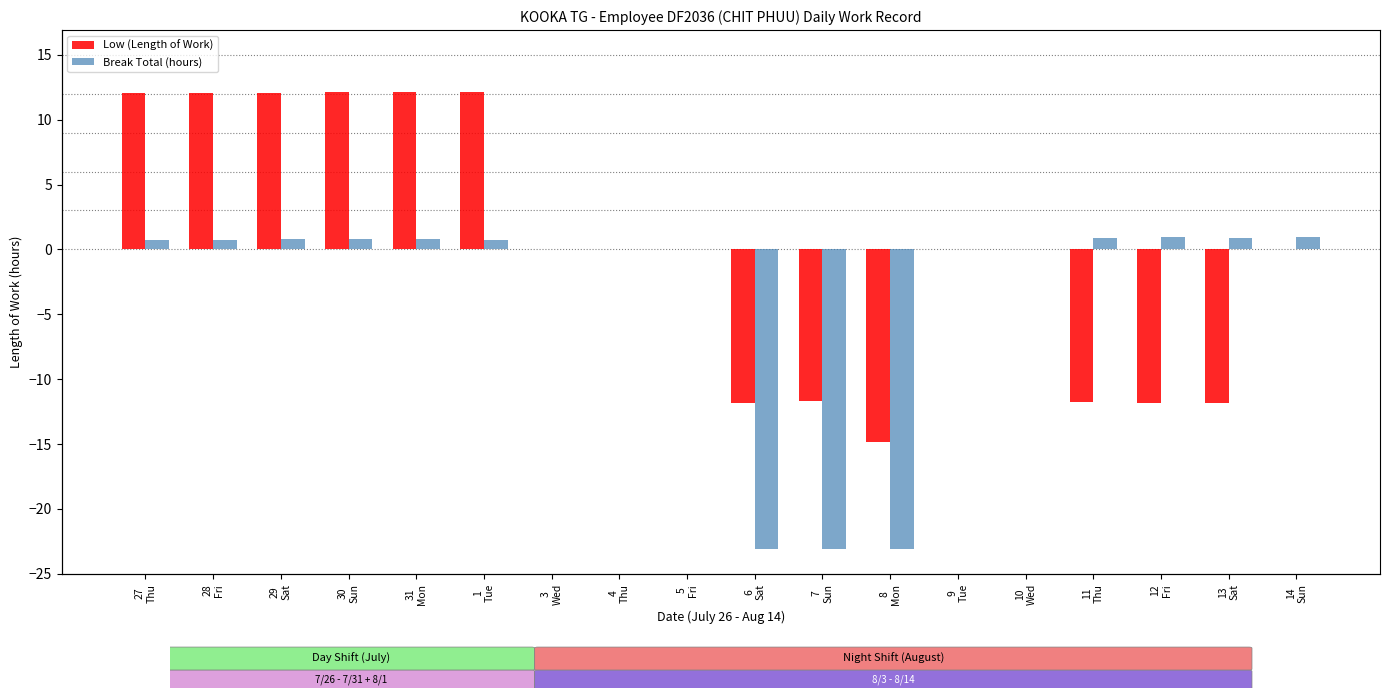

How many data points in Break Total are less than 0?

3